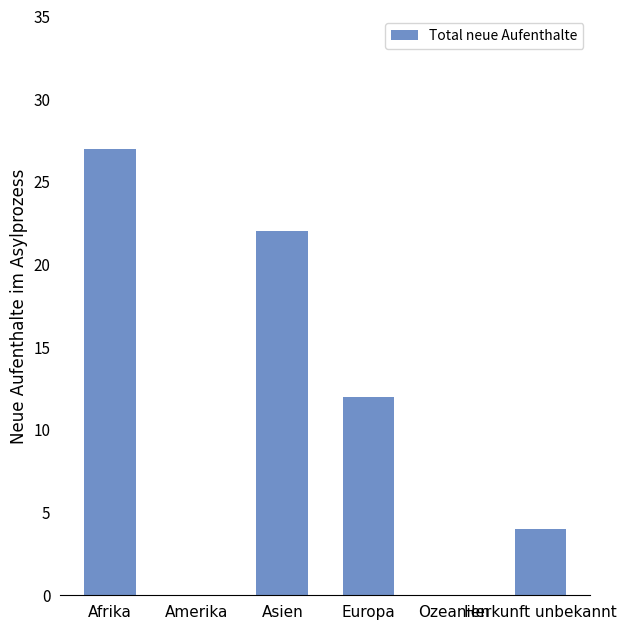

What is the sum of all values?

65